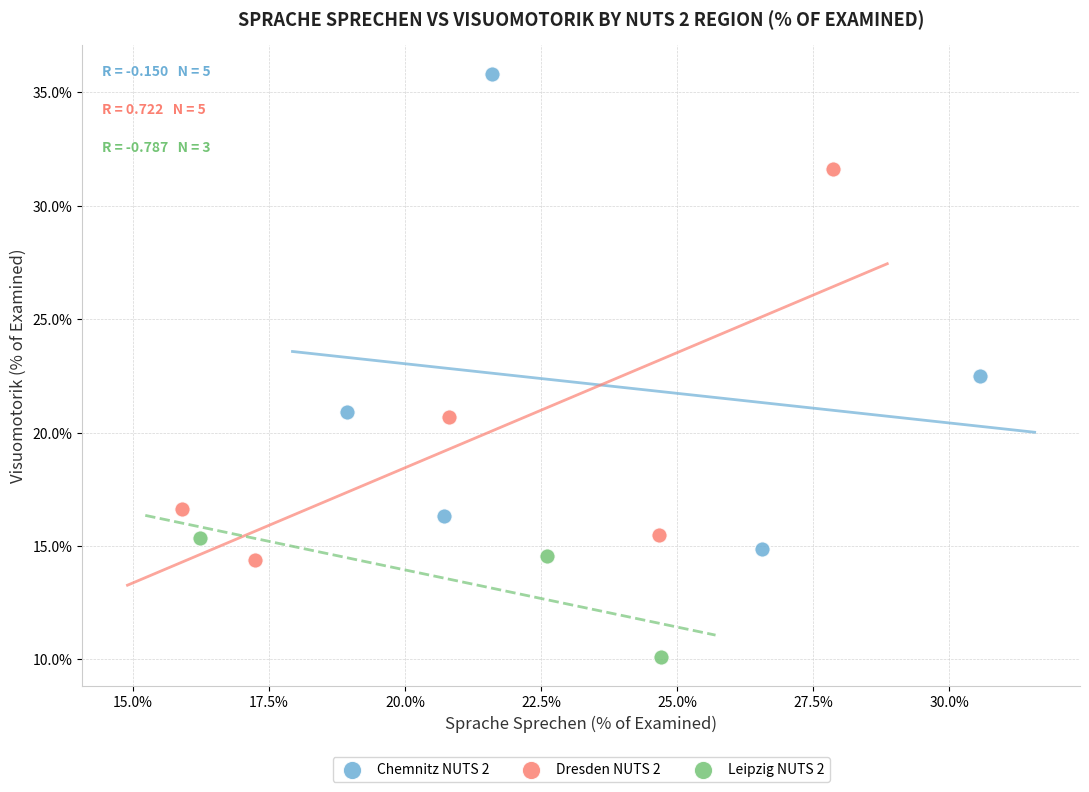

What are all the series names shown in the legend?

Chemnitz NUTS 2, Dresden NUTS 2, Leipzig NUTS 2